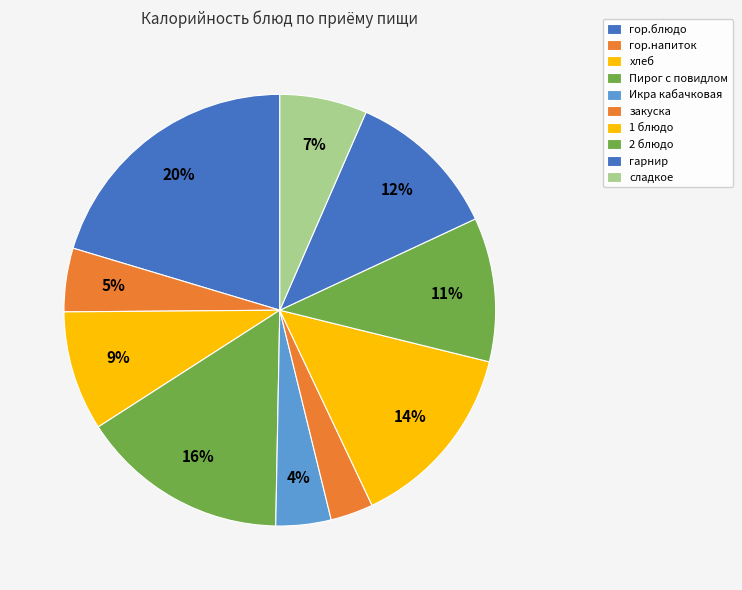

Is it true that Пирог с повидлом is 16% of the pie?

True